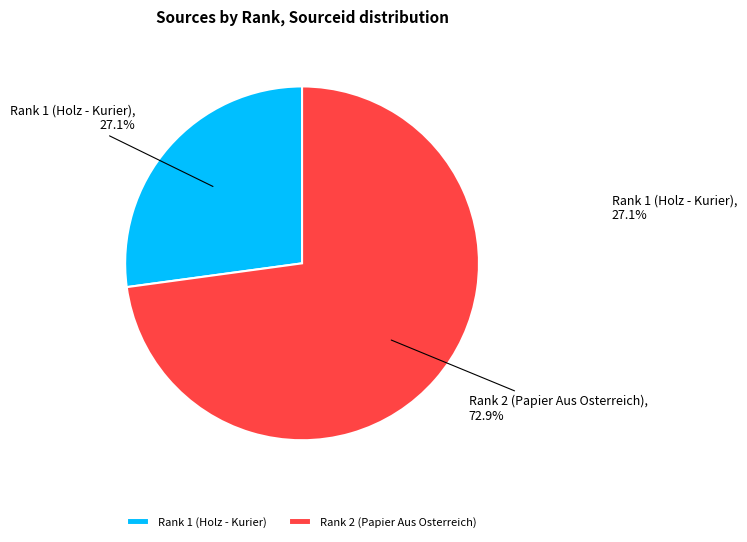

To the nearest percent, what is the average slice percentage?

50%